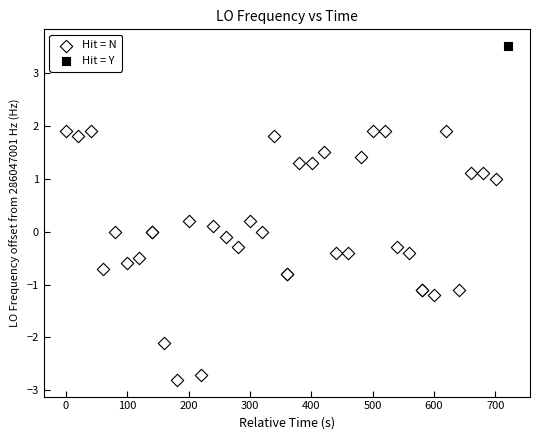

What are all the series names shown in the legend?

Hit = N, Hit = Y